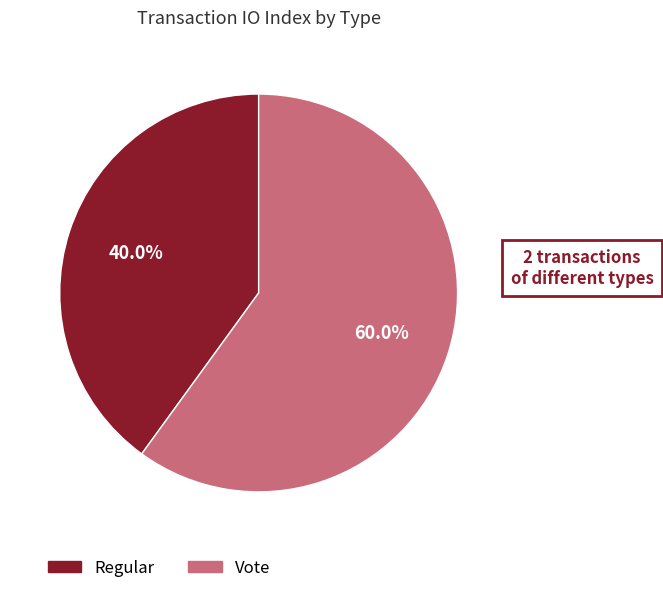

Does Vote account for over 50% of the chart?

Yes